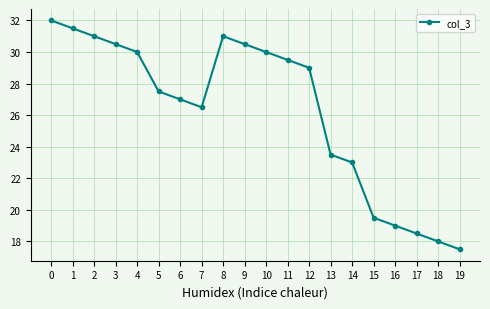

What is the sum of the values at 18 and 17?

36.5